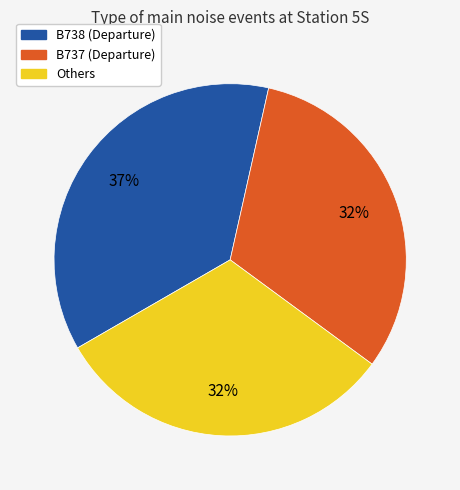

To the nearest percent, what is the average slice percentage?

33%